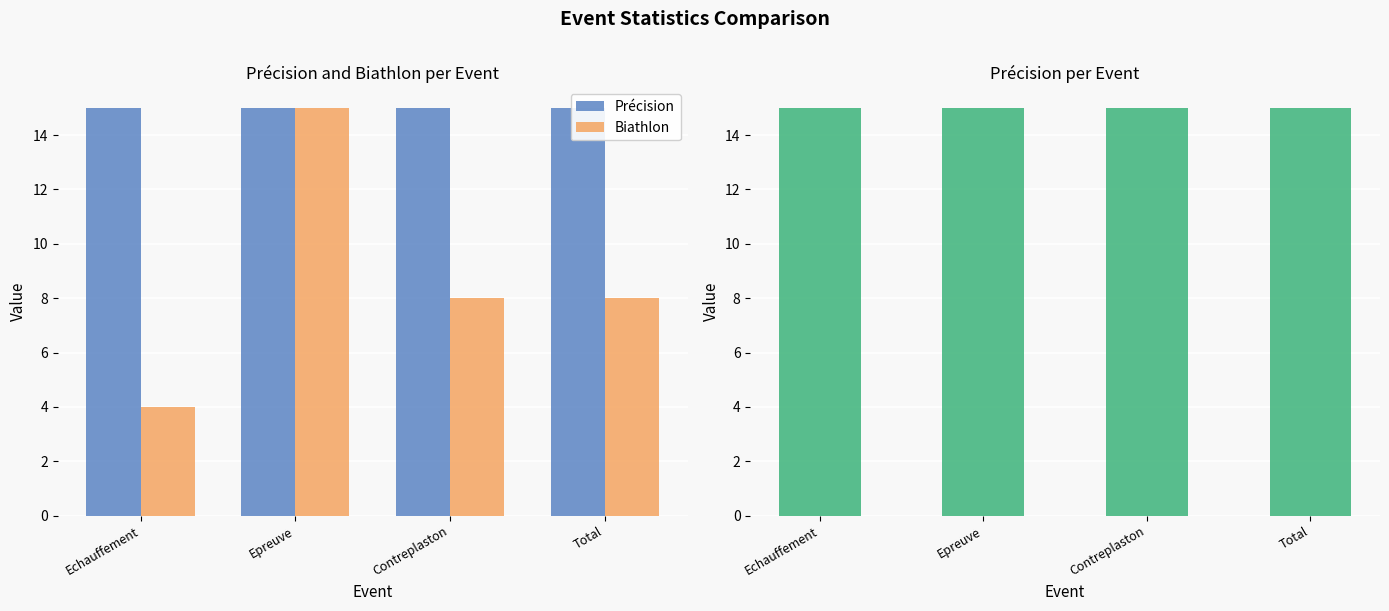

Which has a higher value, Total or Epreuve?

Total